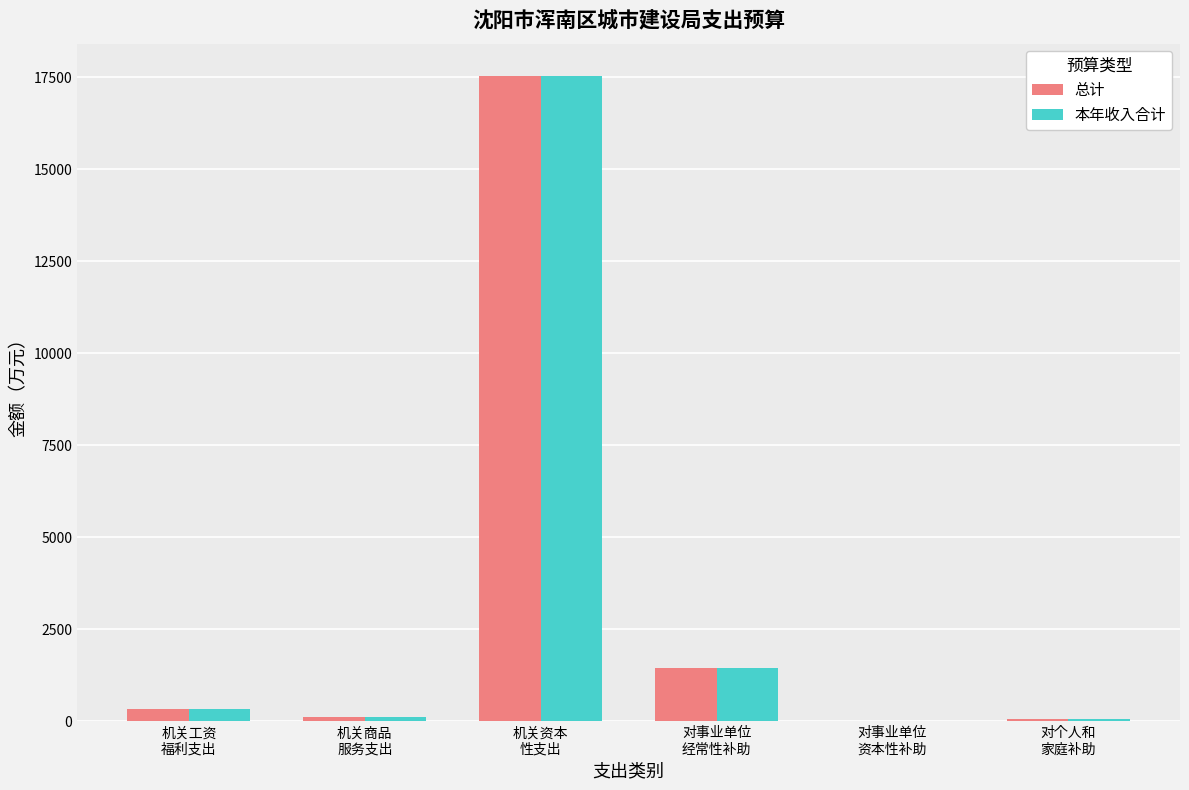

What is the maximum value shown in the chart?

17536.1